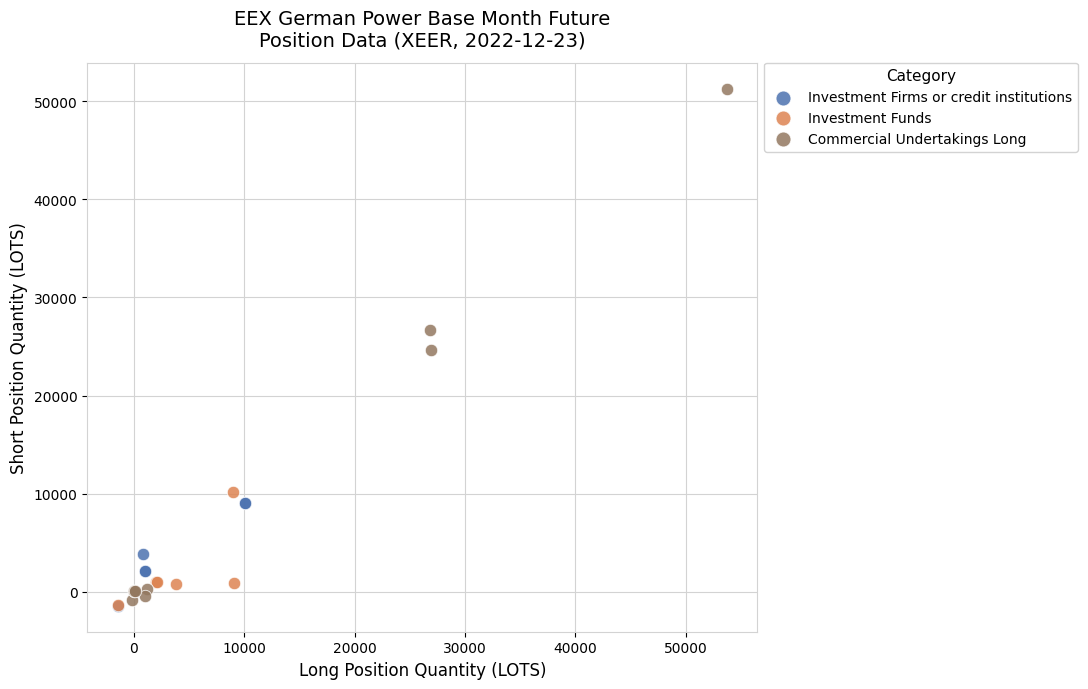

What are all the series names shown in the legend?

Investment Firms or credit institutions, Investment Funds, Commercial Undertakings Long